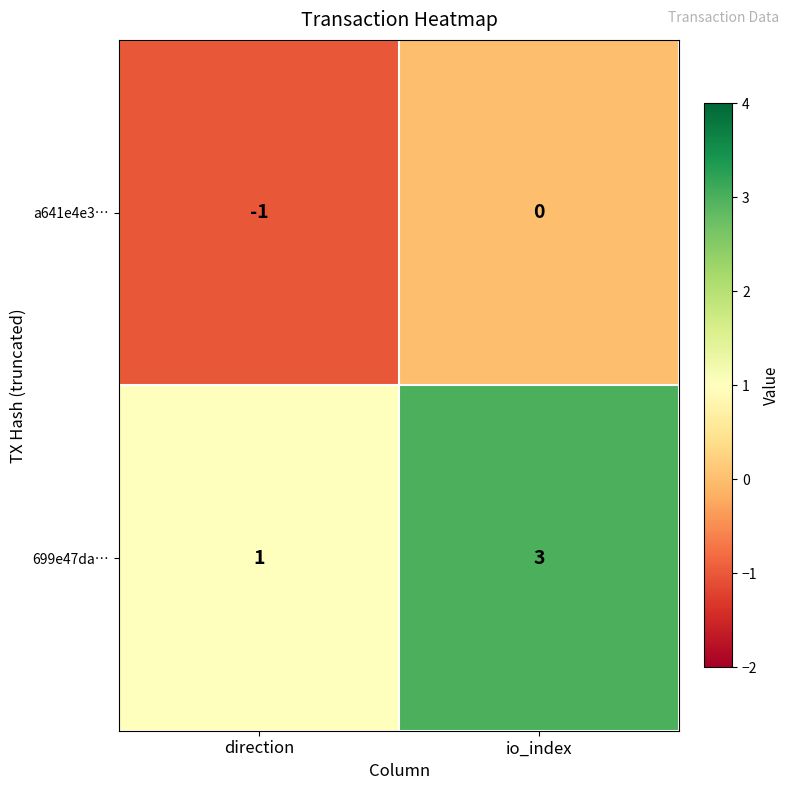

Which series has the largest range (max minus min)?

699e47da…